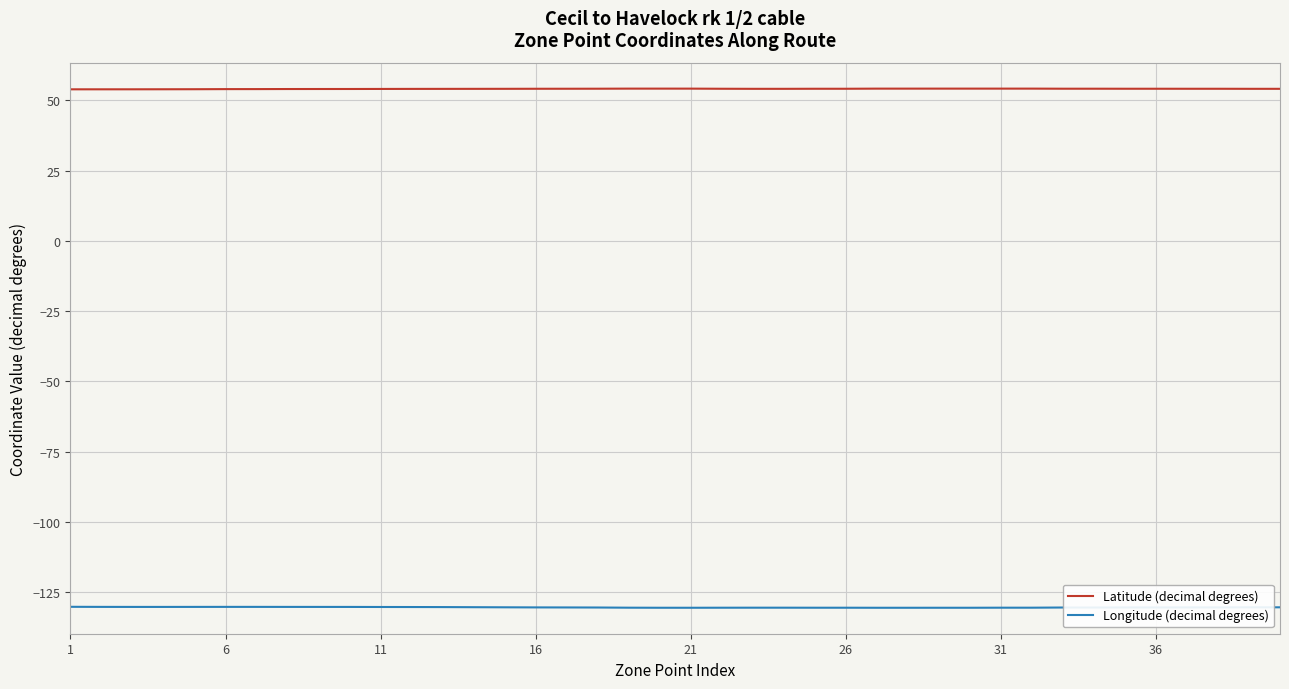

What is the difference between the second highest and minimum values in the Longitude (decimal degrees) series?

0.3